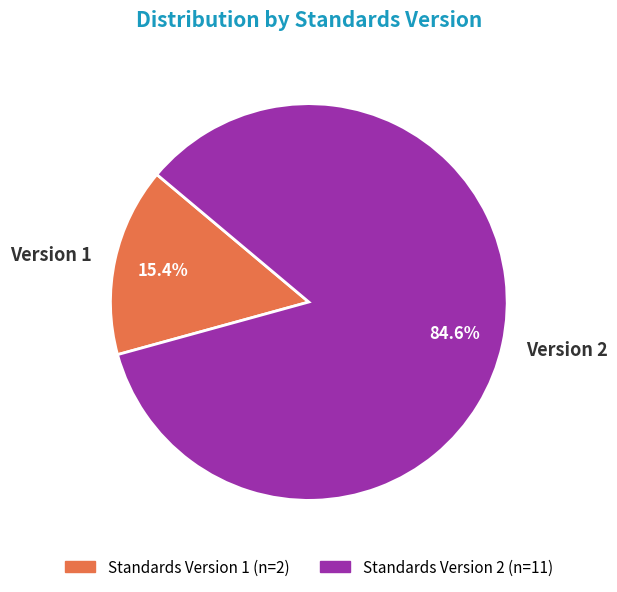

Which slice represents more than half of the pie?

Version 2